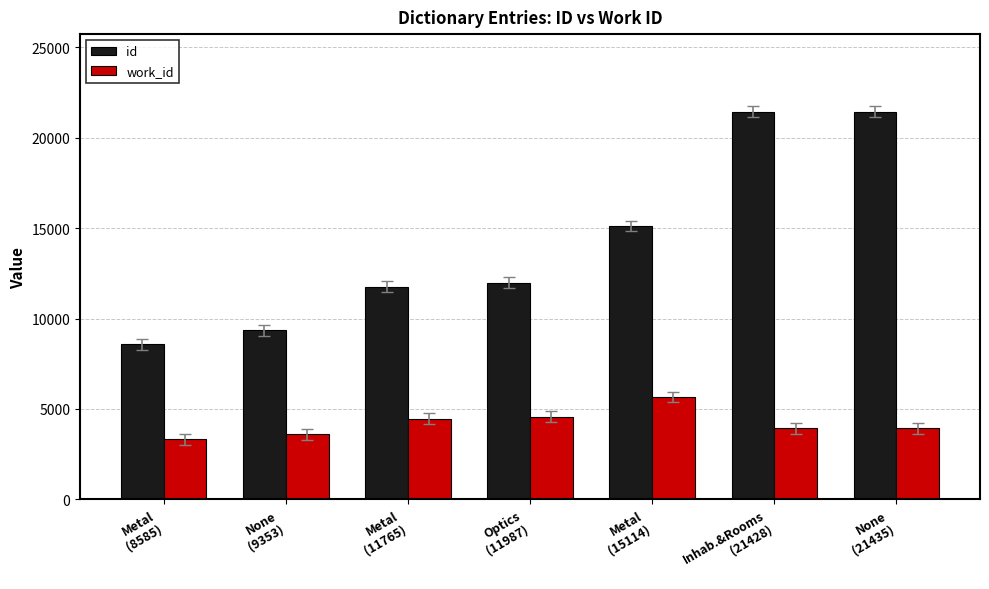

Which series has the widest spread of values?

id